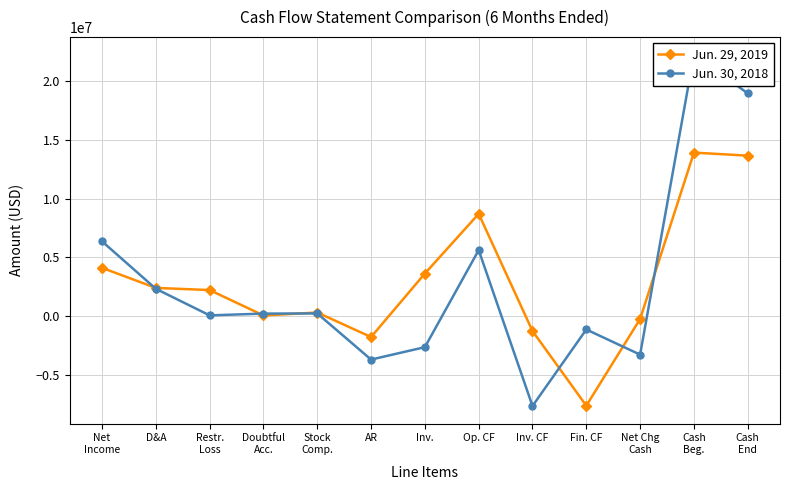

What are all the series names shown in the legend?

Jun. 29, 2019, Jun. 30, 2018